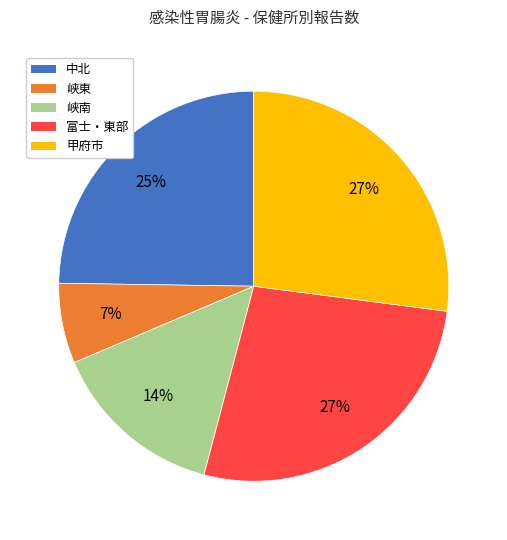

The 峡南 slice represents 1% of the pie. True or false?

False